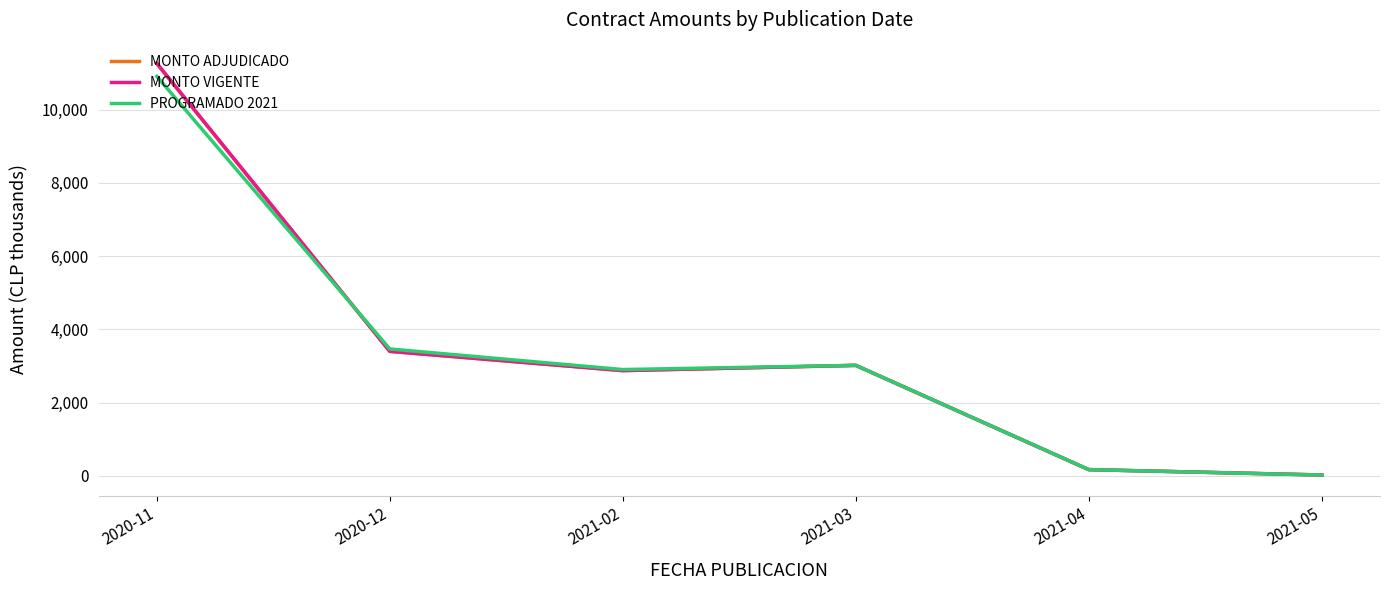

What is the difference between the maximum and second lowest values in the MONTO VIGENTE series?

11089.7